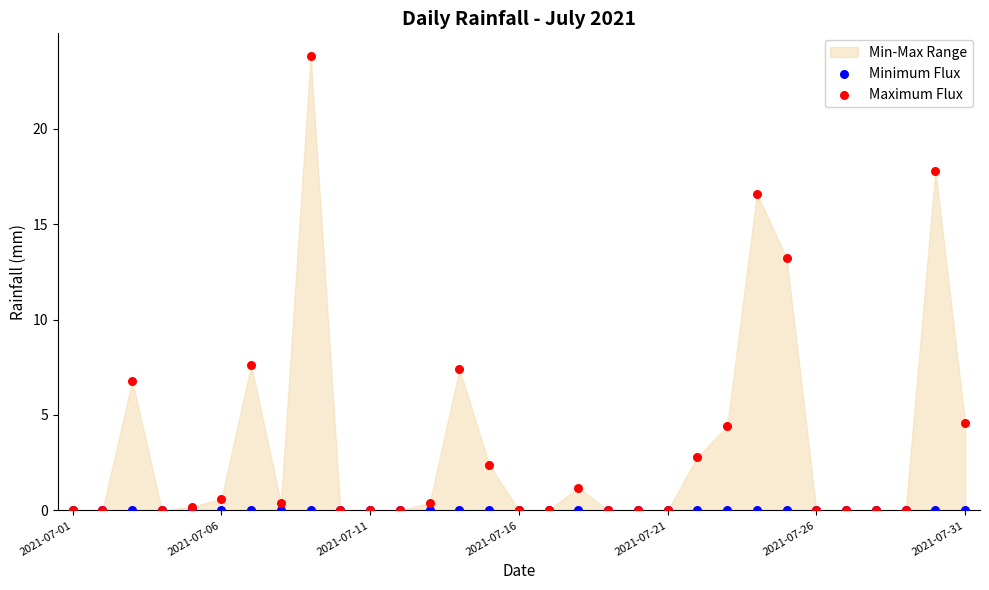

In the Maximum Flux series, what Y value is closest to 11?

13.2